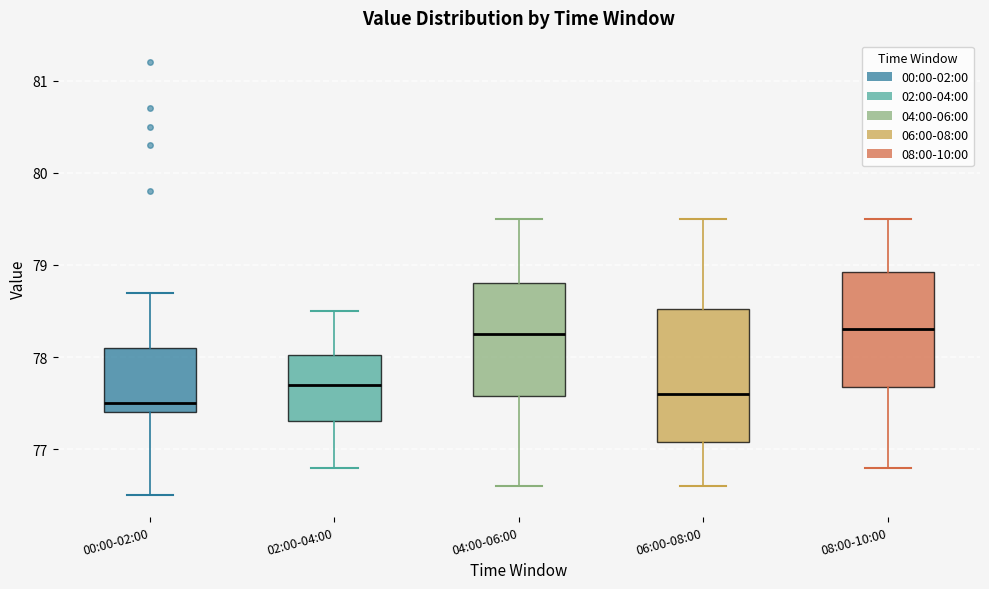

Comparing the boxes themselves (not the whiskers), which one is the tallest?

06:00-08:00